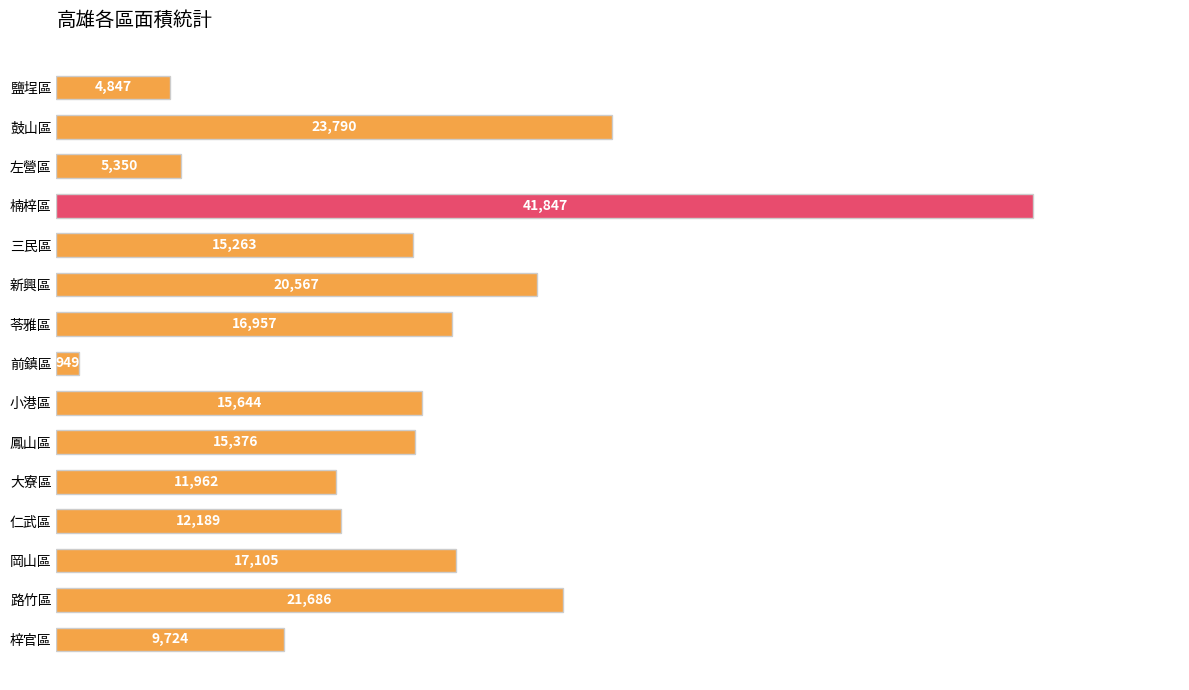

At which category does the chart reach its peak across all series?

楠梓區